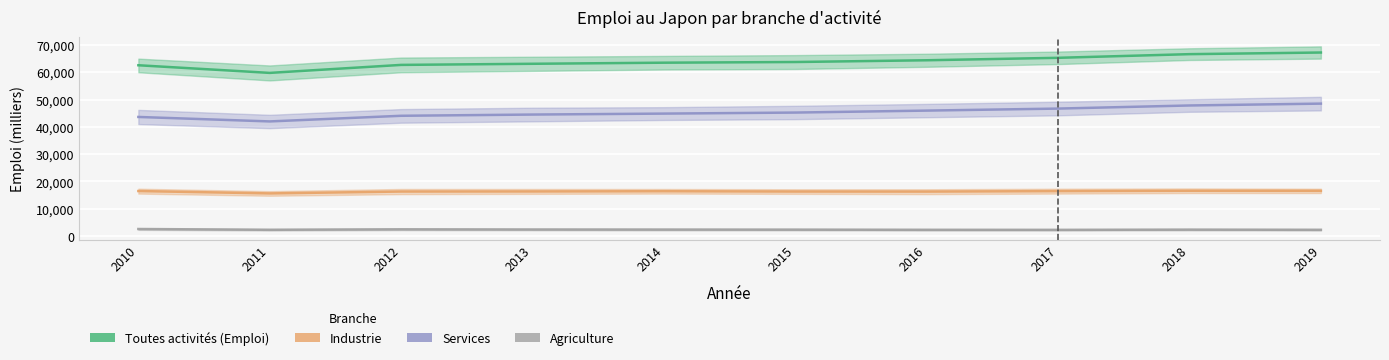

The value of Industrie at 2010 is 6910. True or false?

False